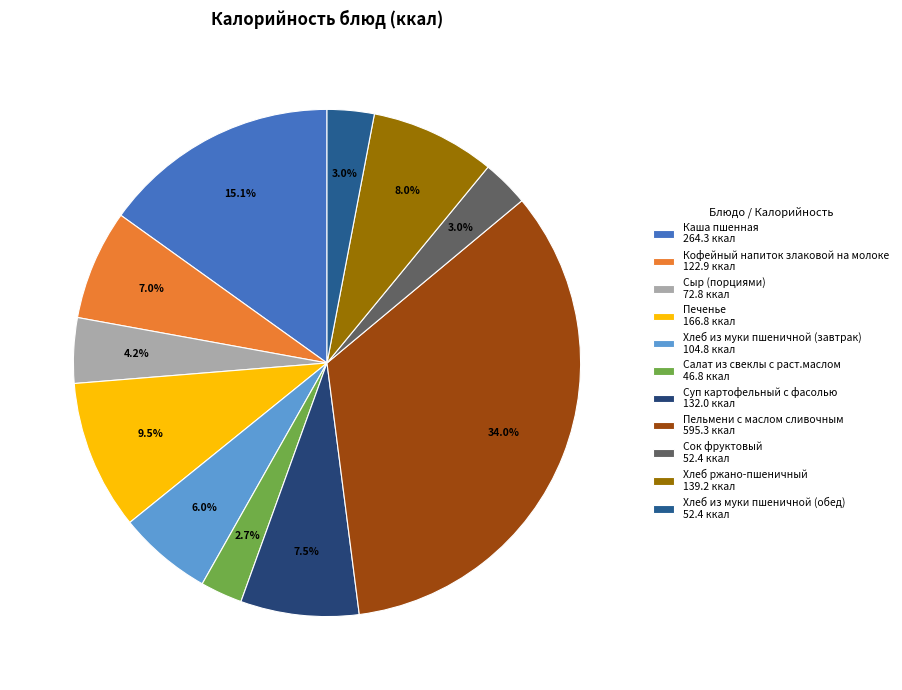

What is the largest slice in the pie chart?

Пельмени с маслом сливочным